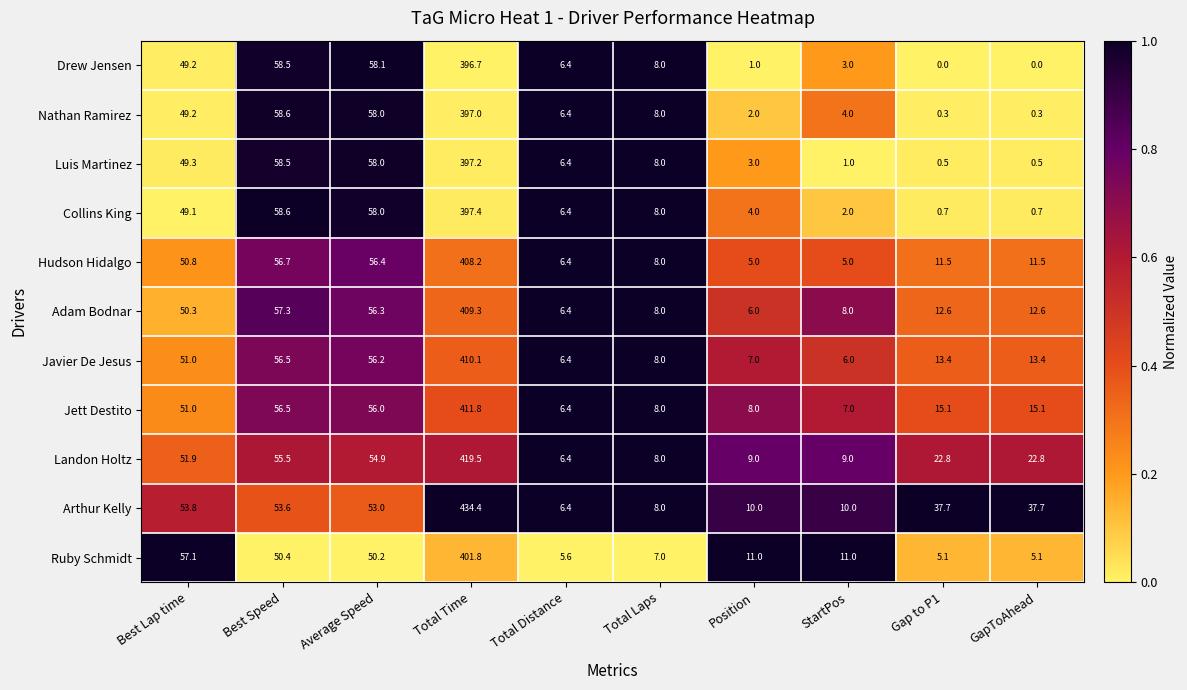

Which series has the largest range (max minus min)?

Arthur Kelly